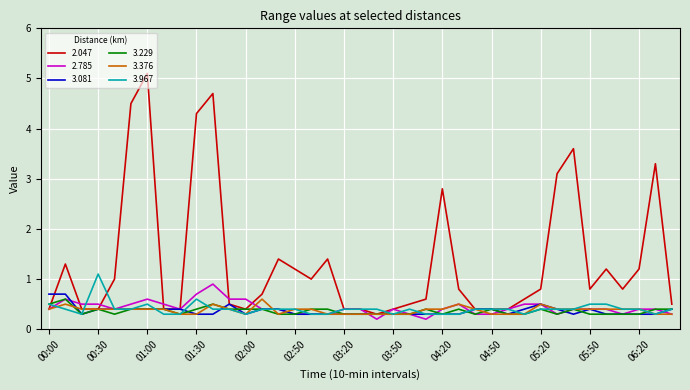

Which series has the widest spread of values?

2.047